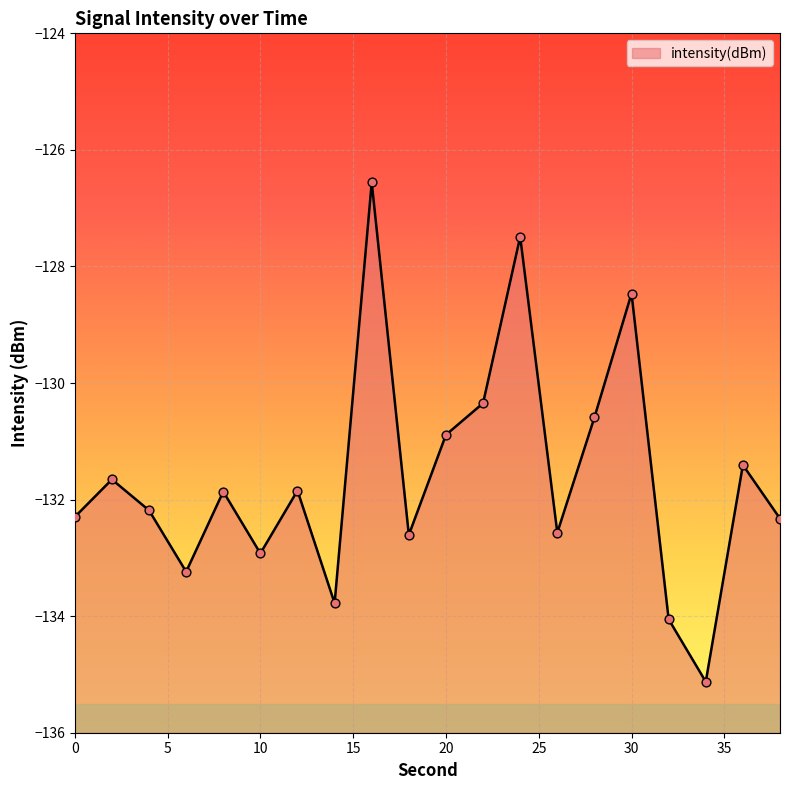

What is the change in value from 0 to 4?

+0.1